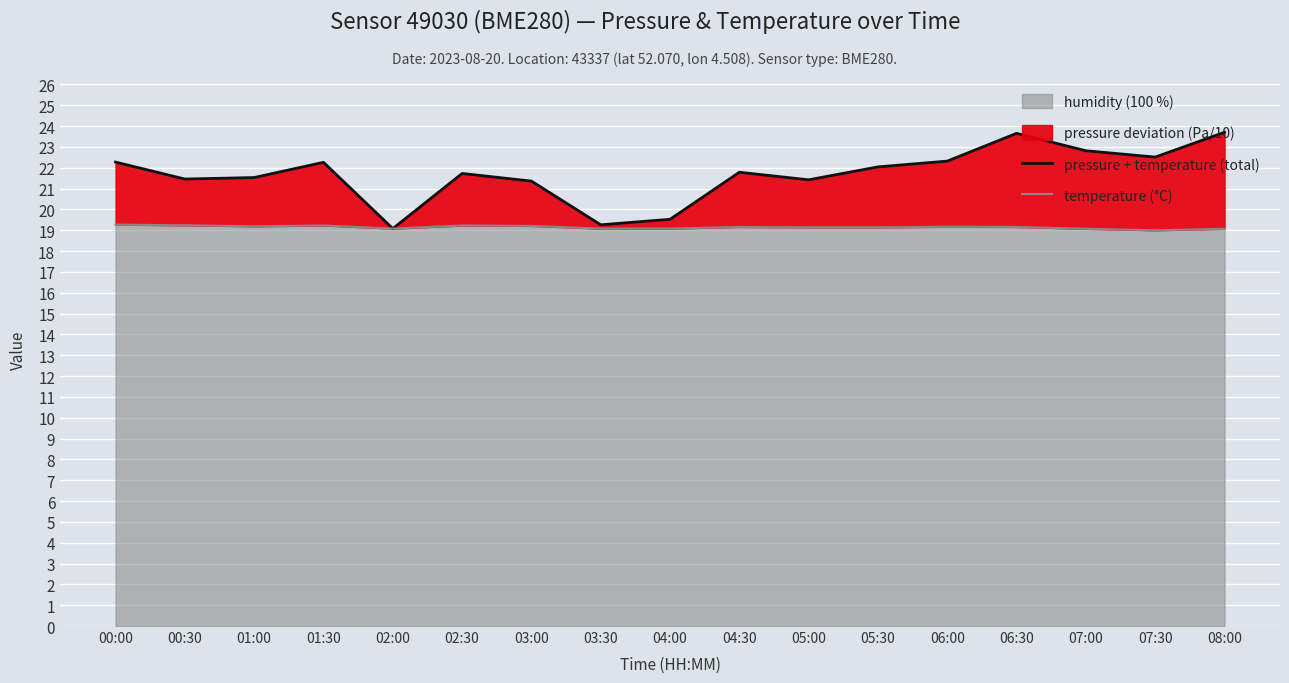

Which category has the lowest value in the temperature (°C) series?

07:30